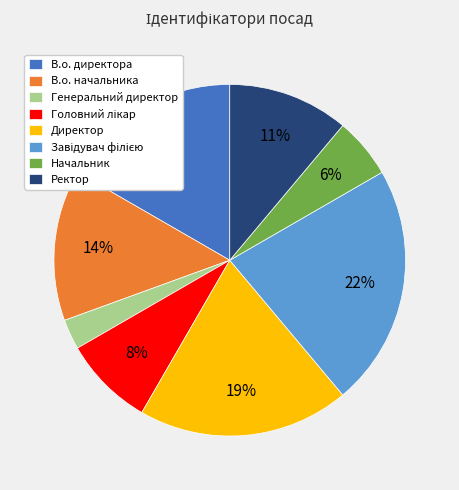

To the nearest percent, what is the difference between the largest and smallest slice percentages?

19%